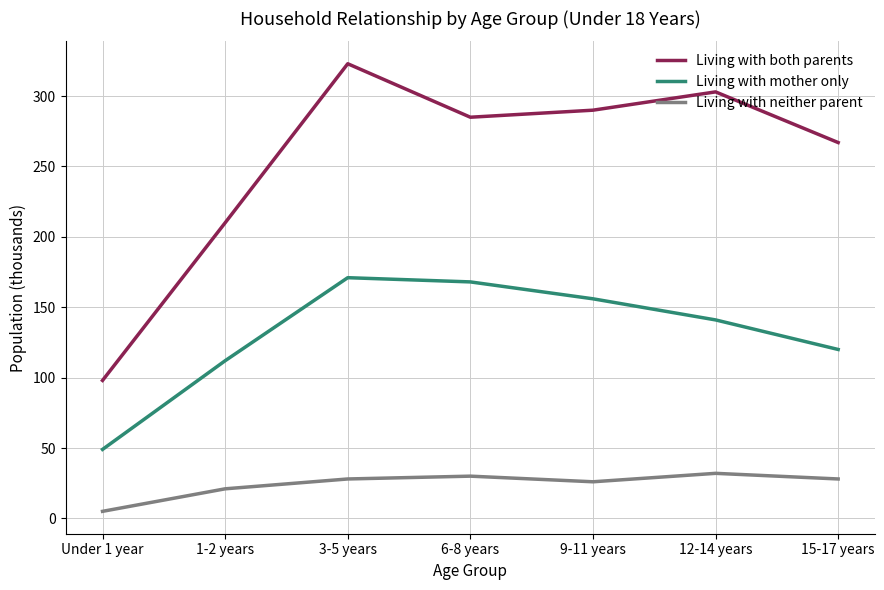

Where is Living with both parents nearest to the value 210?

1-2 years